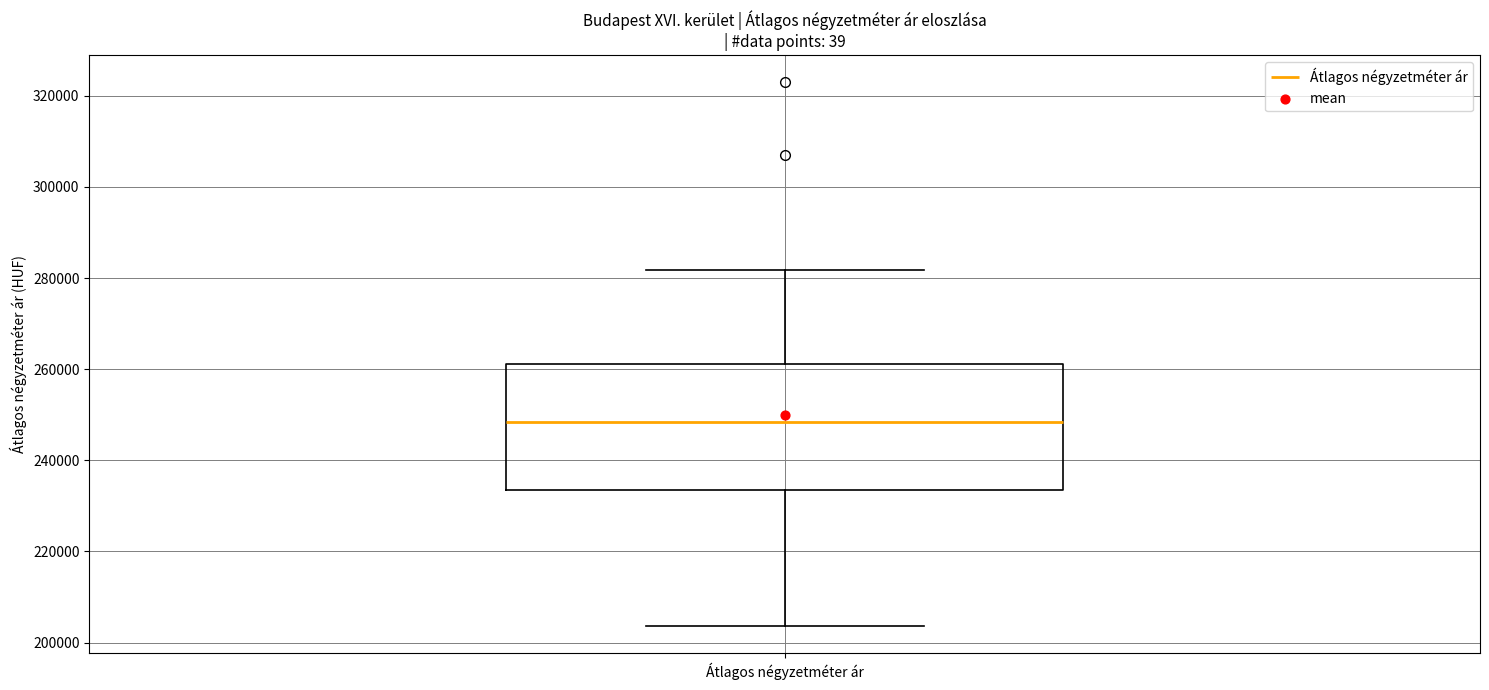

Transcribe this box plot: give where the median line is, the range the box spans, and where the two whiskers end, as read against the y-axis. The values are not printed on the chart, so give them approximately, as read against the axis.

median 248000, box 234000 to 262000, whiskers 204000 to 282000